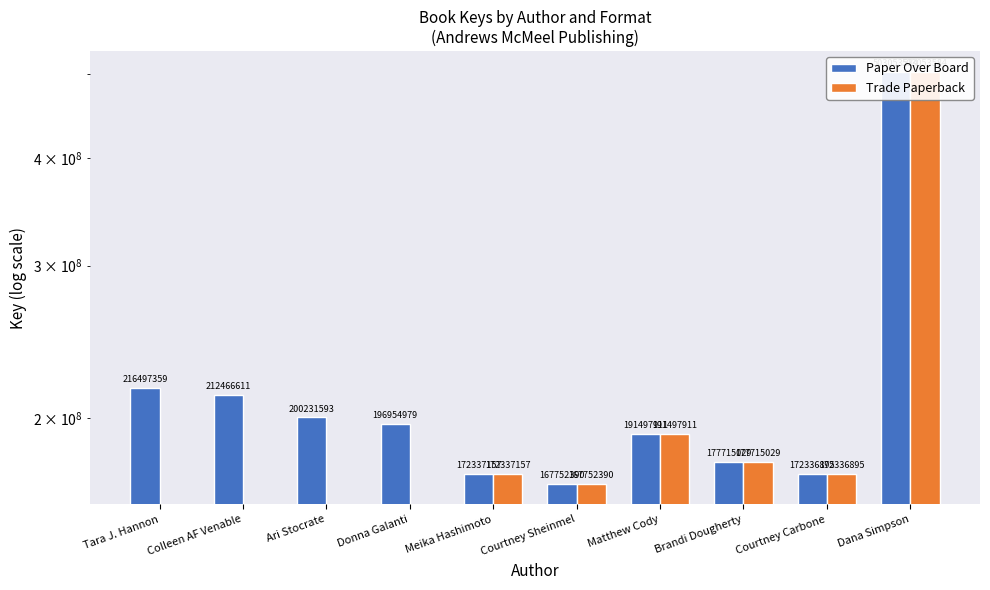

Reading left to right, what are all the values shown in this chart?

Paper Over Board: 216497359	212466611	200231593	196954979	172337157	167752390	191497911	177715029	172336895	503053584
Trade Paperback: 0	0	0	0	172337157	167752390	191497911	177715029	172336895	503053584